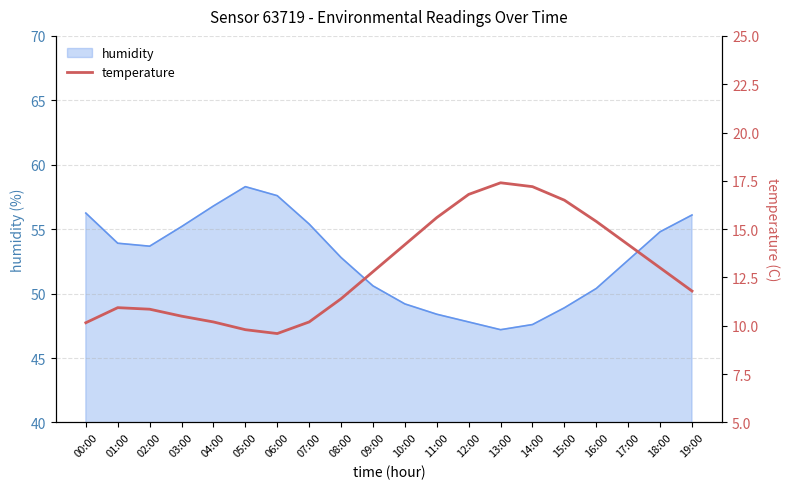

What is the minimum value shown in the chart?

9.6